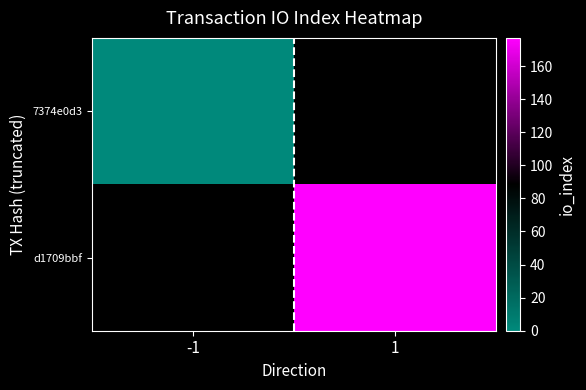

Is the value of 7374e0d3 at 1 greater than the value of d1709bbf at -1?

No